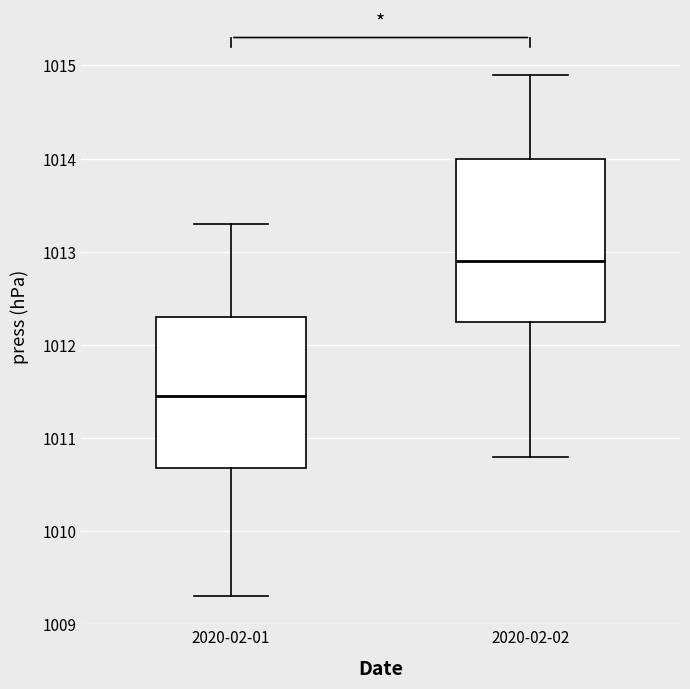

Which box is the tallest, from its lower edge to its upper edge?

2020-02-02